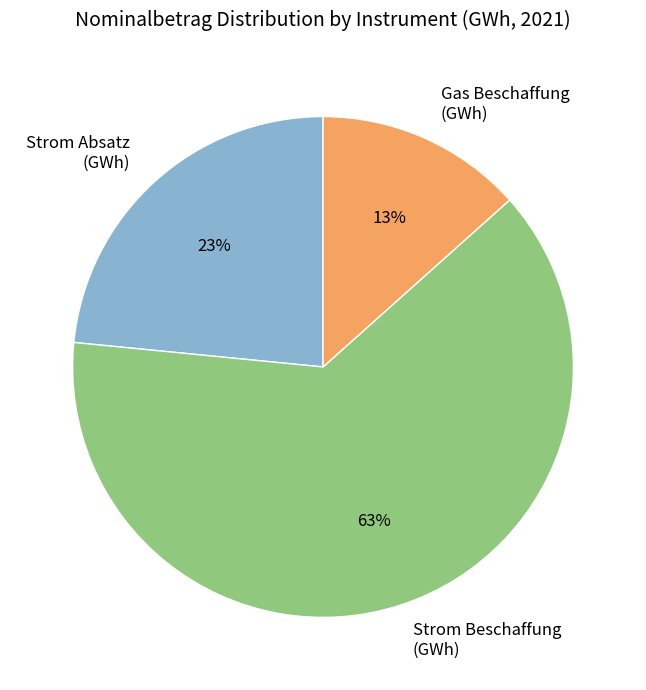

What is the largest slice in the pie chart?

Strom Beschaffung (GWh)